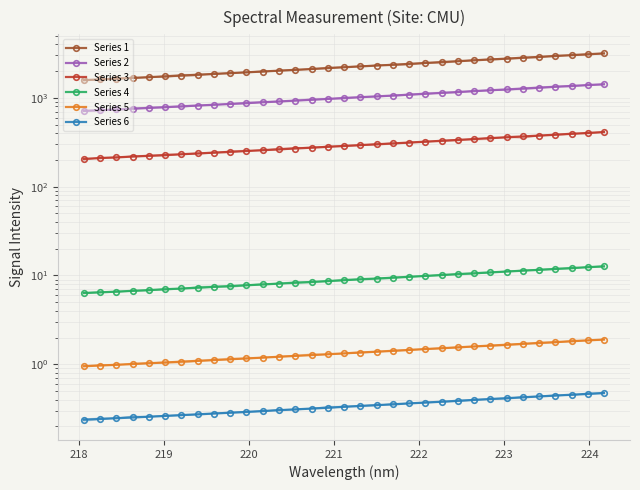

True or false: Series 3 has more than 2 points higher than both neighbors.

False